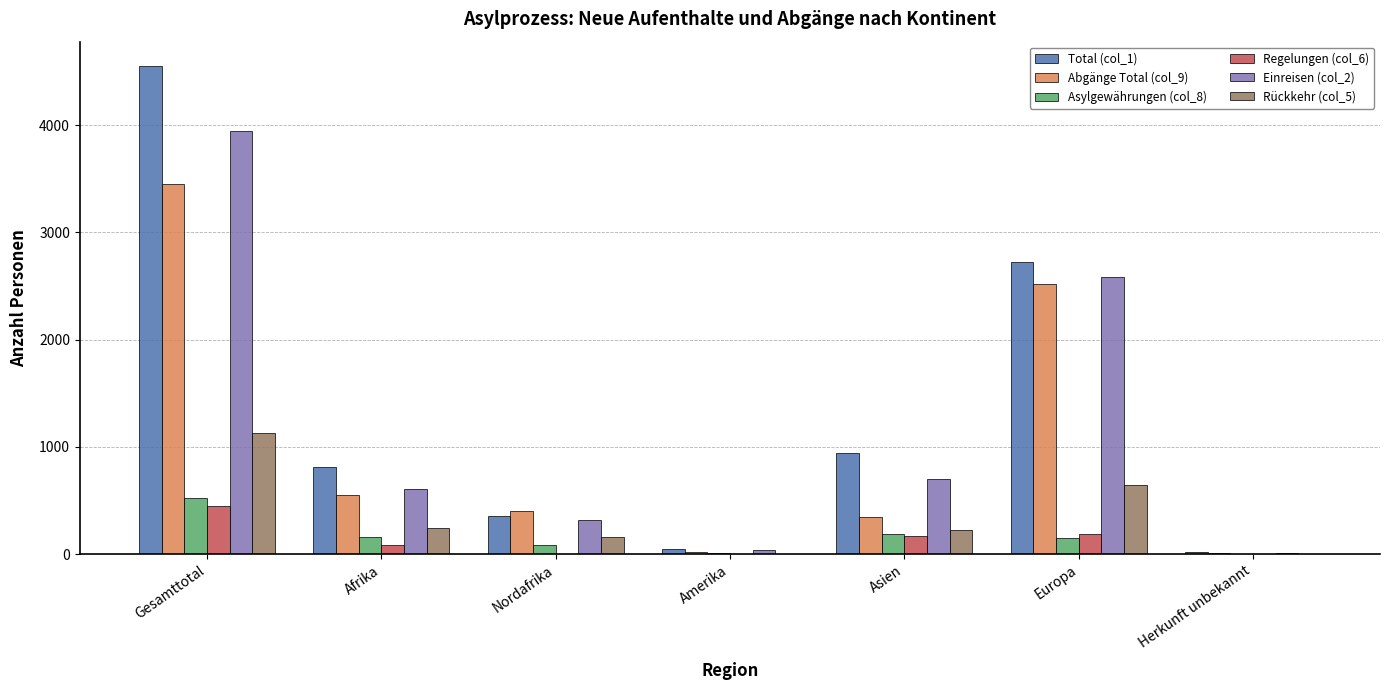

What is the sum of the Rückkehr (col_5) values at Asien and Nordafrika?

386